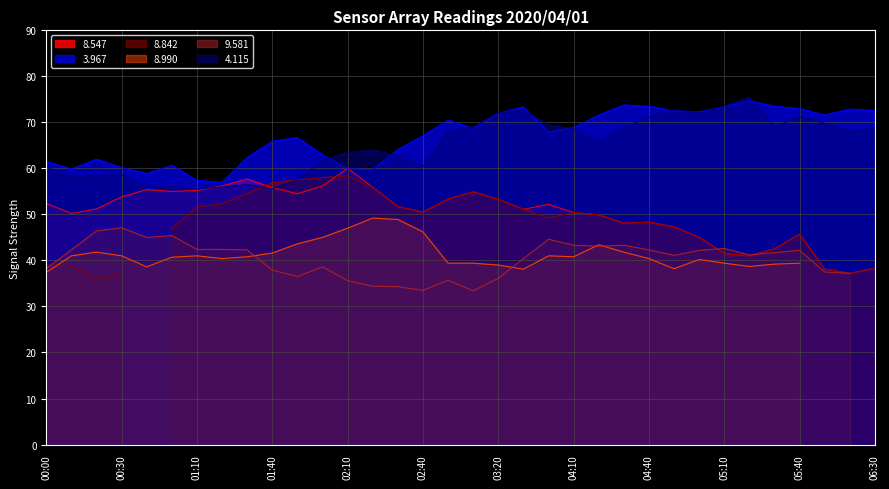

What value does the 8.547 series have at 2020/04/01 05:20?

41.0